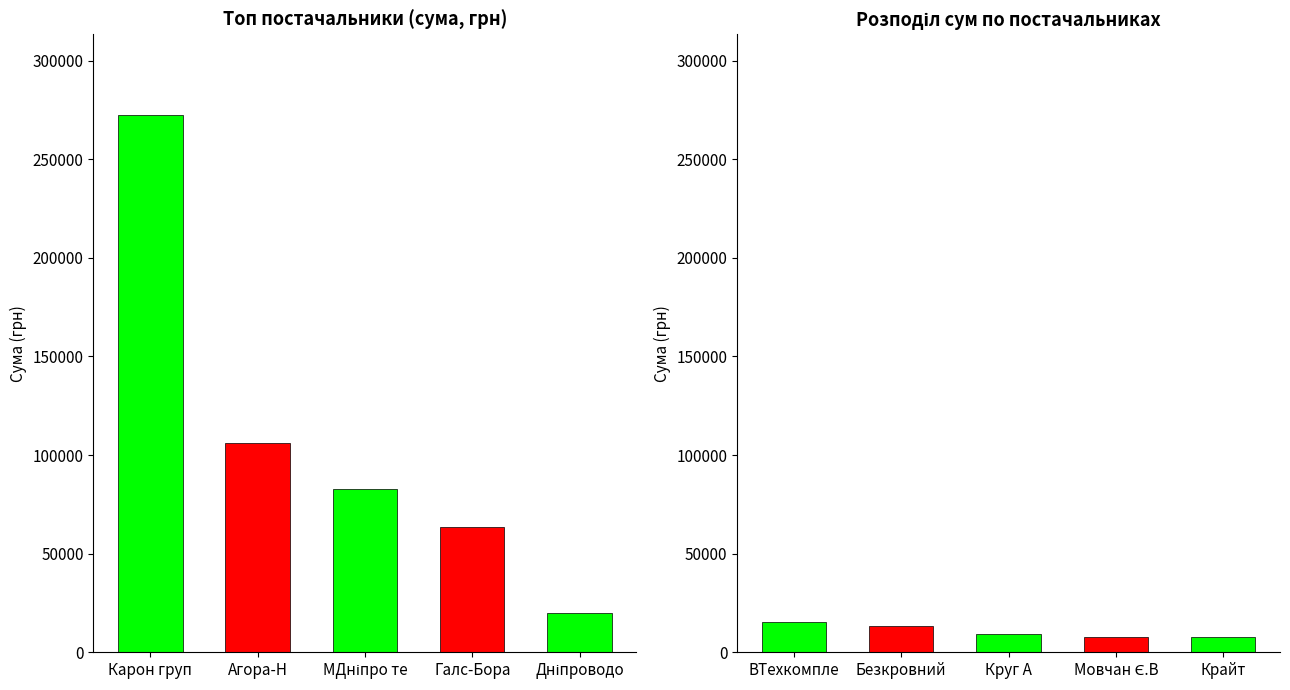

Reading left to right, extract all data points from this chart.

272422.2	106148.0	82834.0	63571.1	20150.0	15260.0	13509.5	9270.0	7889.8	7730.8